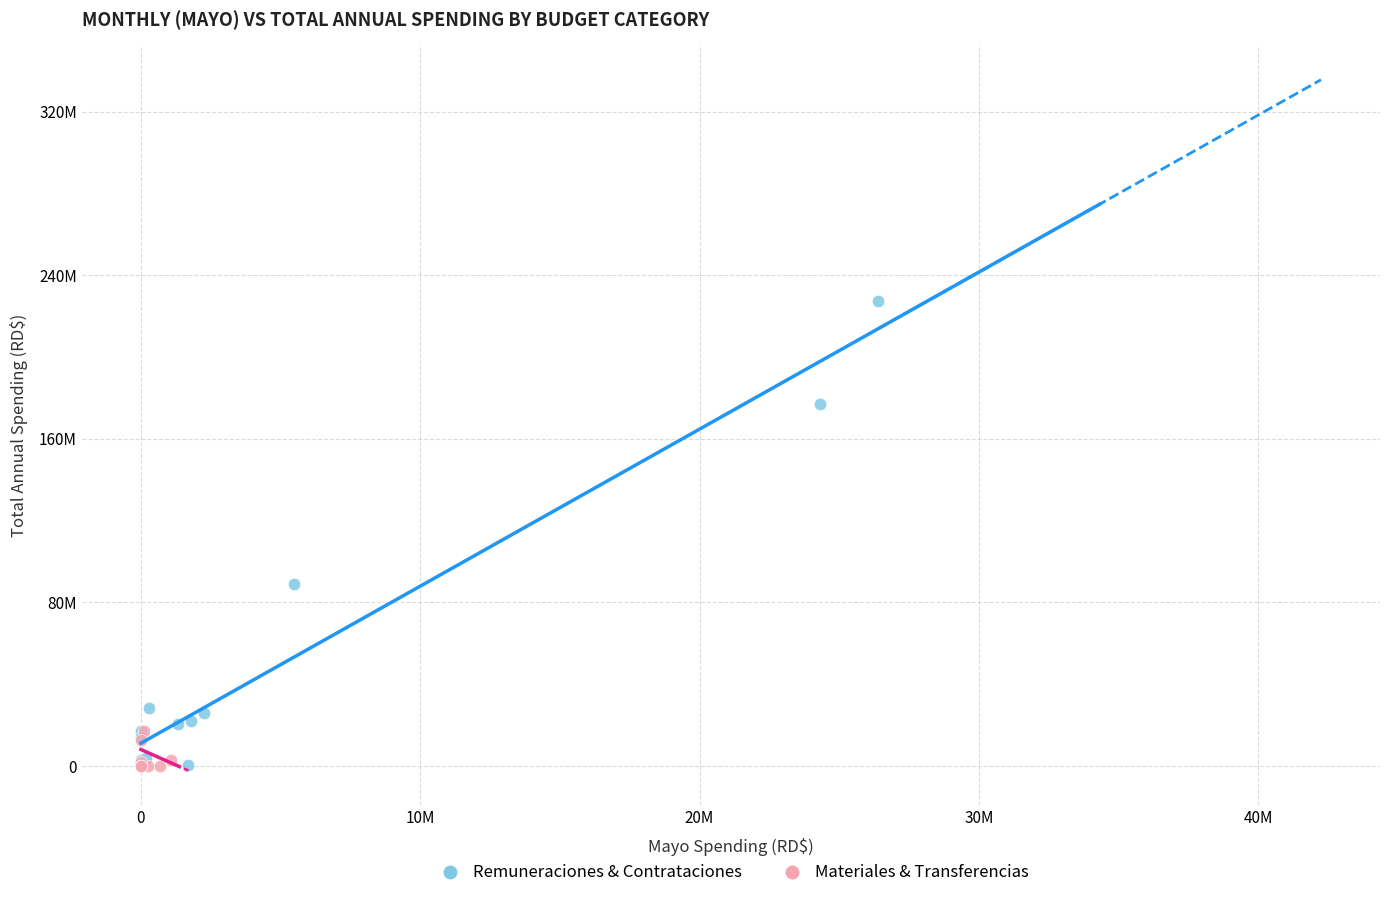

What are all the series names shown in the legend?

Remuneraciones & Contrataciones, Materiales & Transferencias